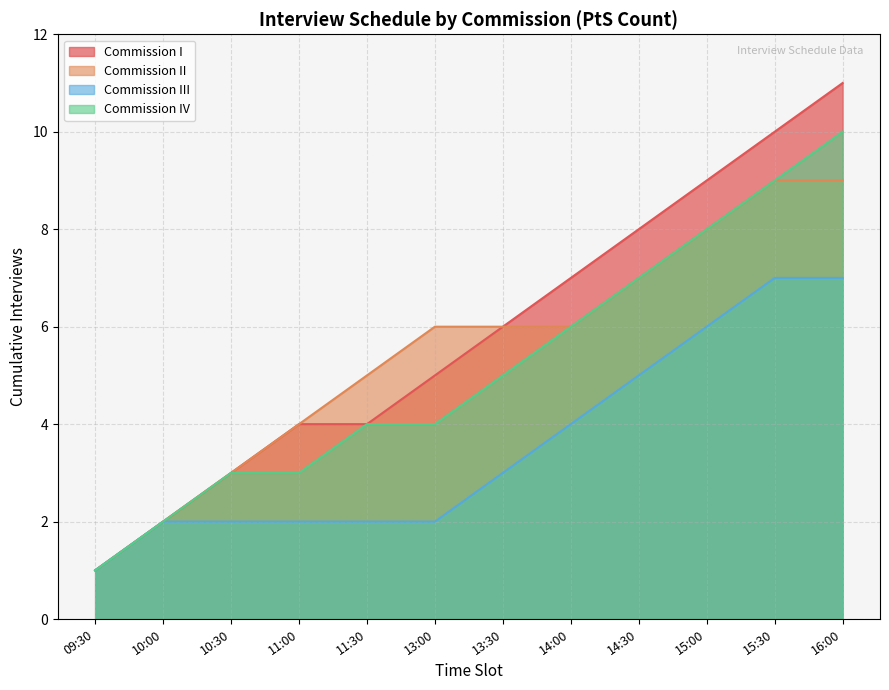

True or false: Commission III and Commission II intersect in this chart.

False